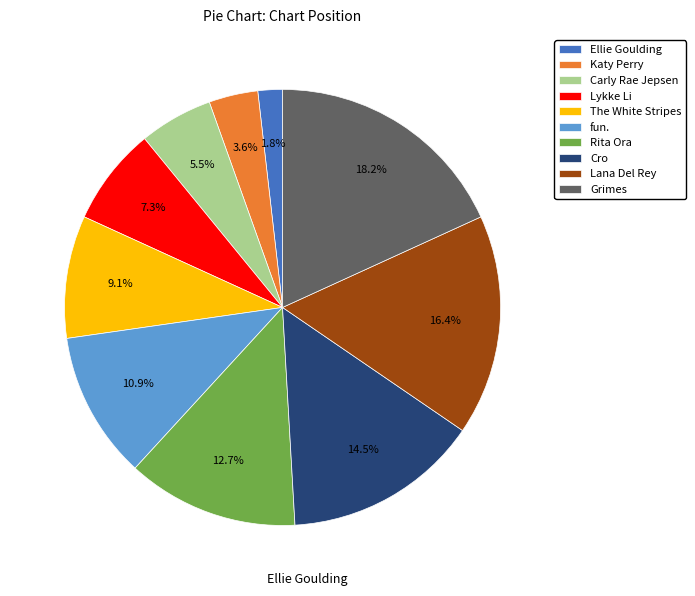

Rank the categories by value from highest to lowest.

Grimes, Lana Del Rey, Cro, Rita Ora, fun., The White Stripes, Lykke Li, Carly Rae Jepsen, Katy Perry, Ellie Goulding